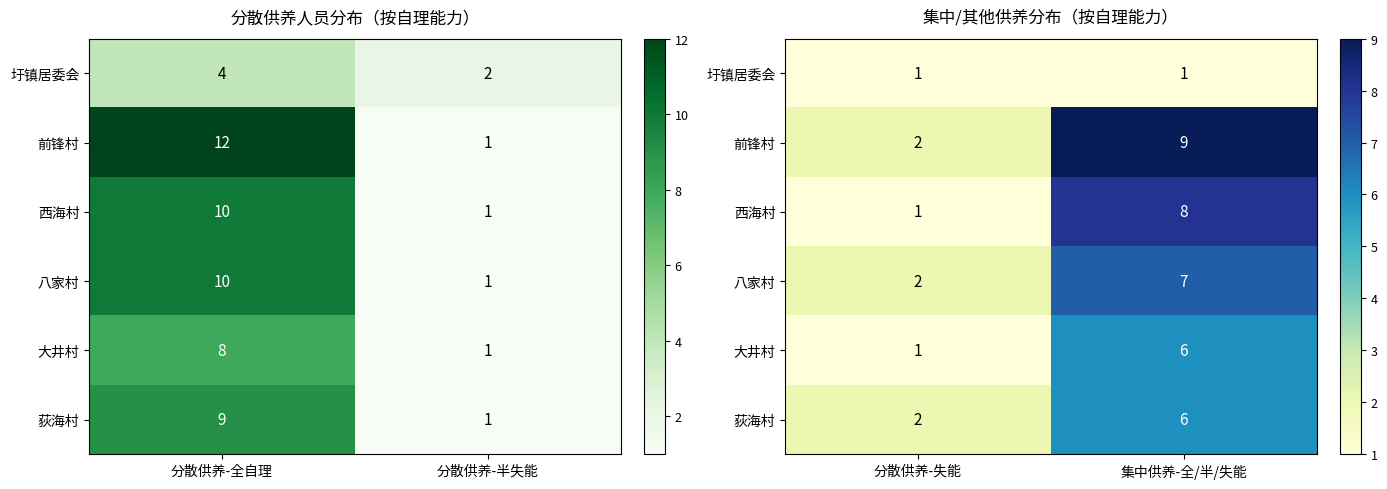

Which series has the largest total across all categories?

前锋村